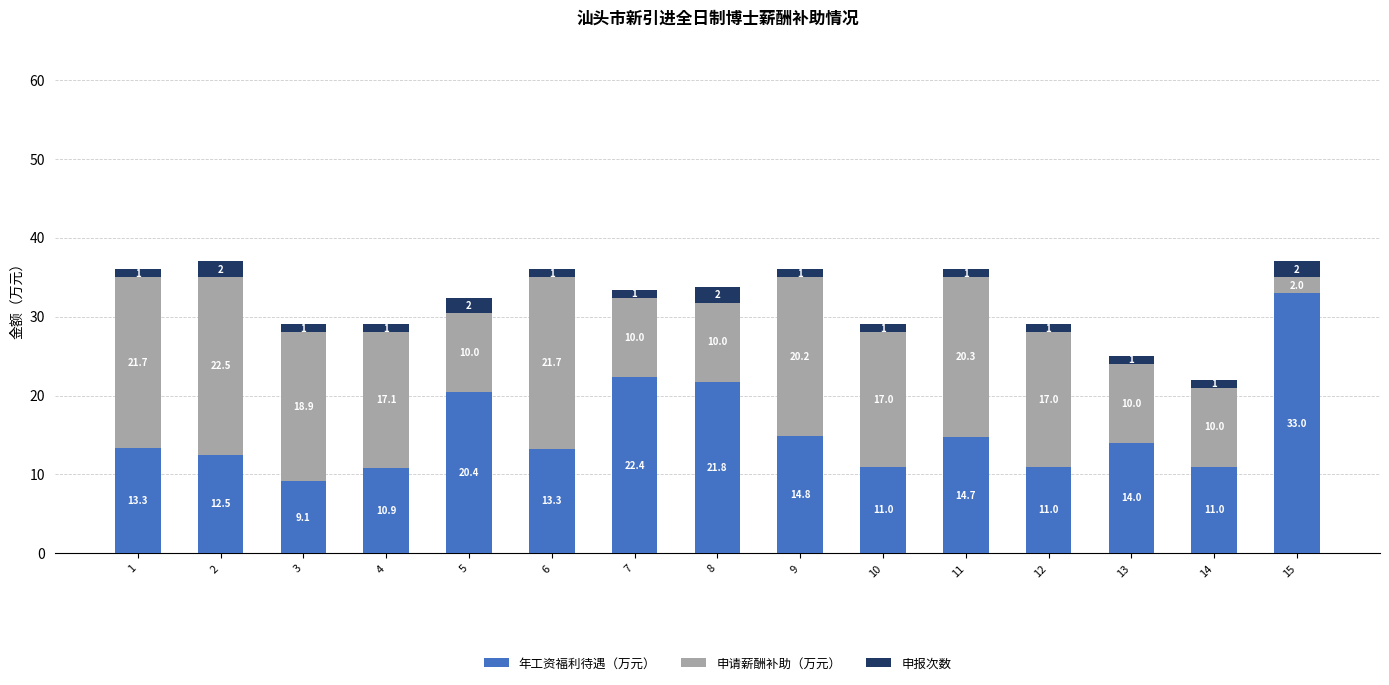

What is the sum of all 年工资福利待遇（万元） values?

233.0